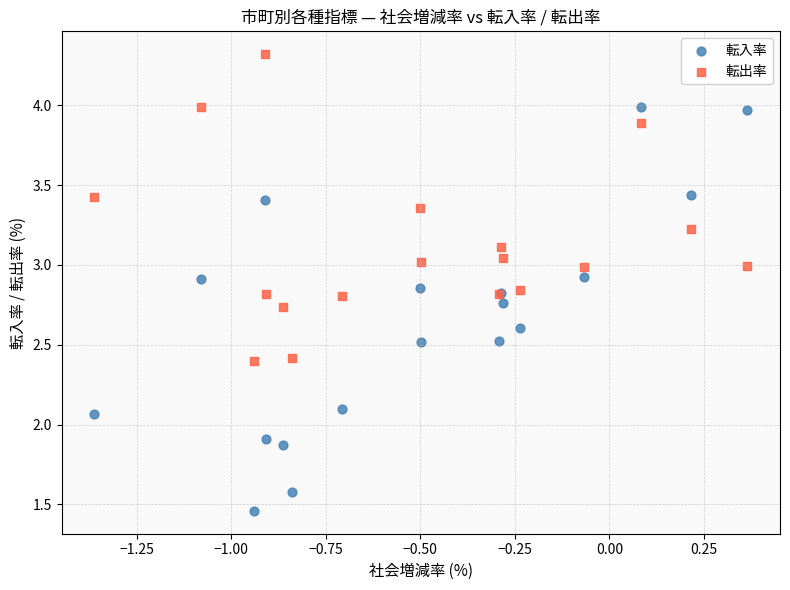

What are all the series names shown in the legend?

転入率, 転出率